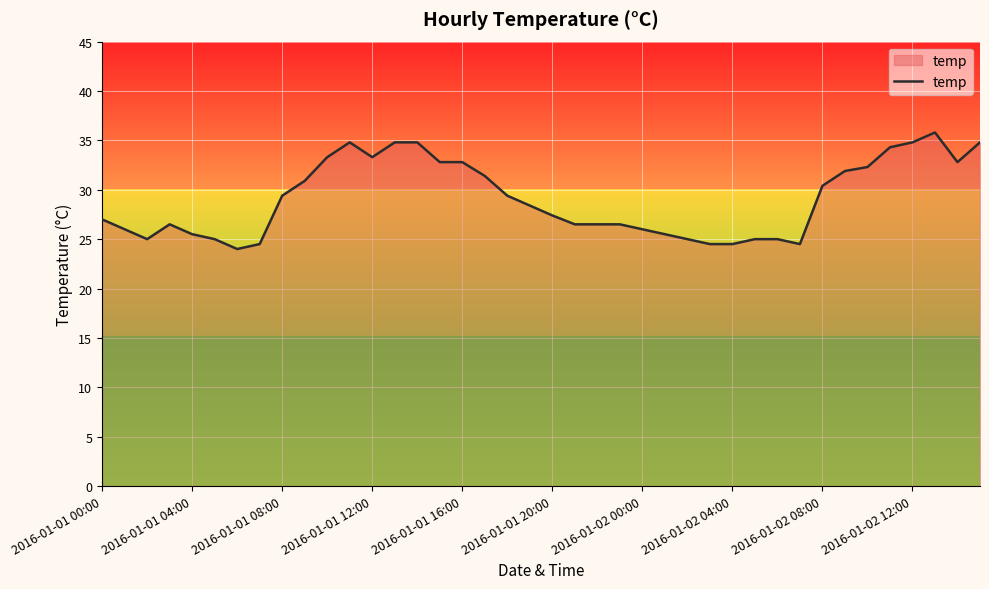

What is the difference between the maximum and minimum values?

11.8